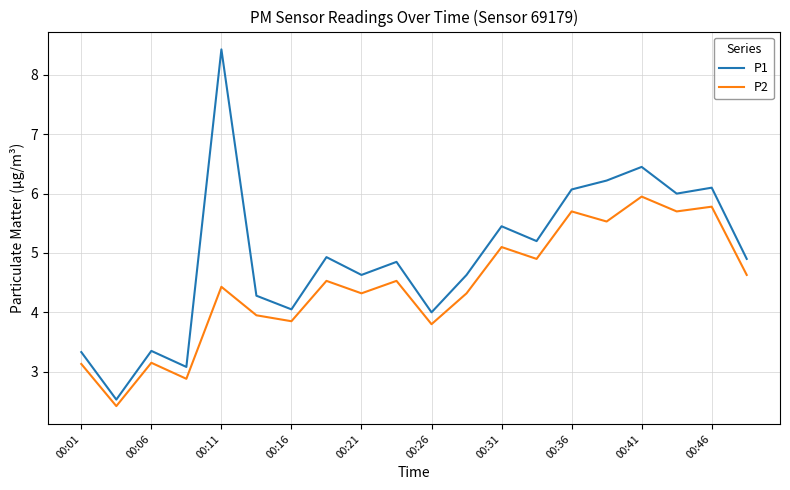

True or false: P1 and P2 intersect in this chart.

False